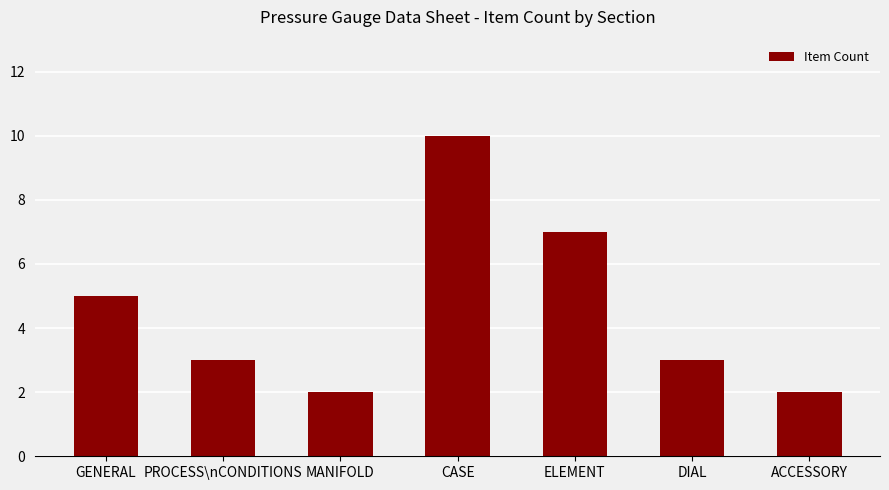

What position from the right is CASE?

4